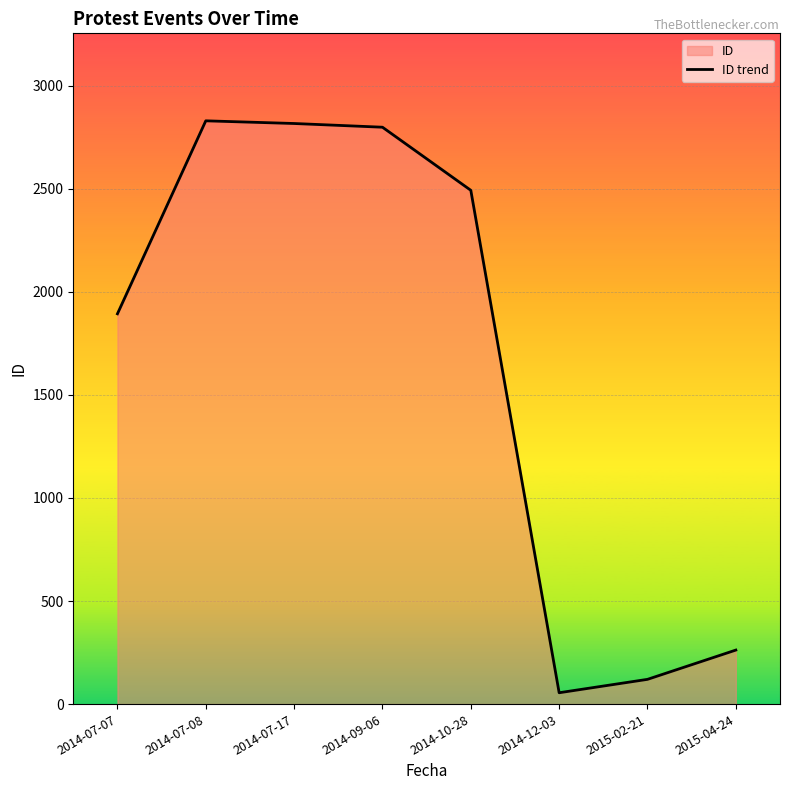

The chart shows a value of 25 at 2014-12-03. True or false?

False